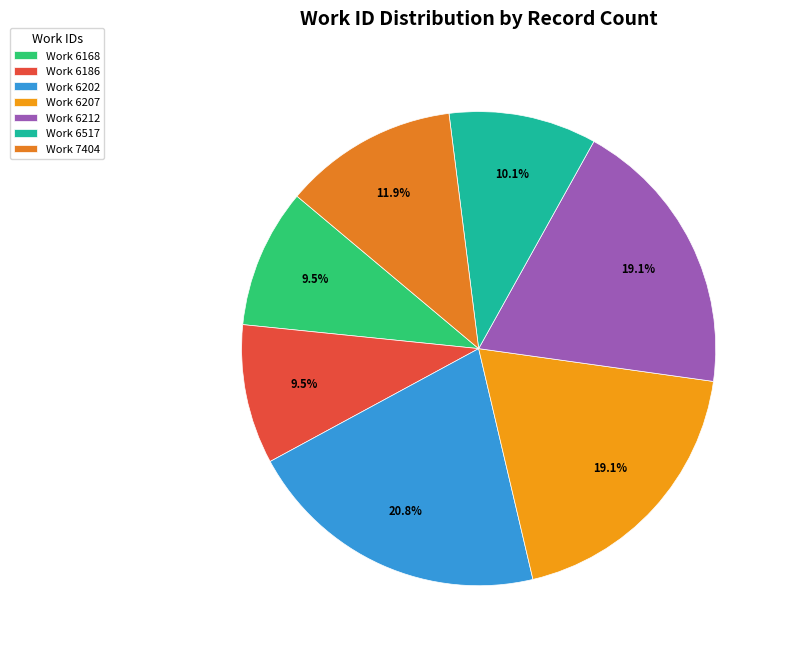

Count the number of slices in the pie.

7